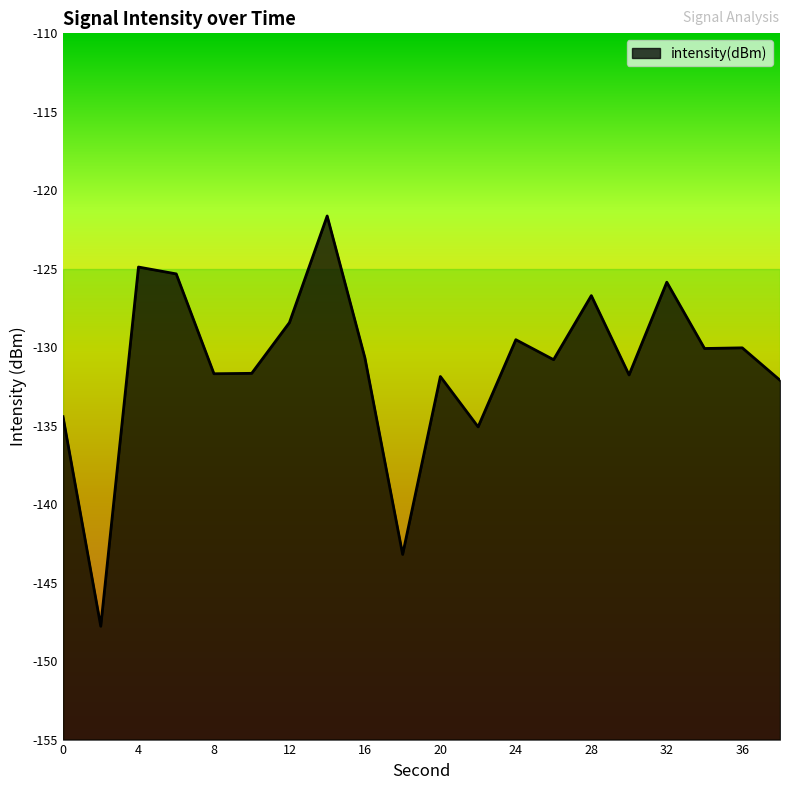

Where is the first local maximum?

4